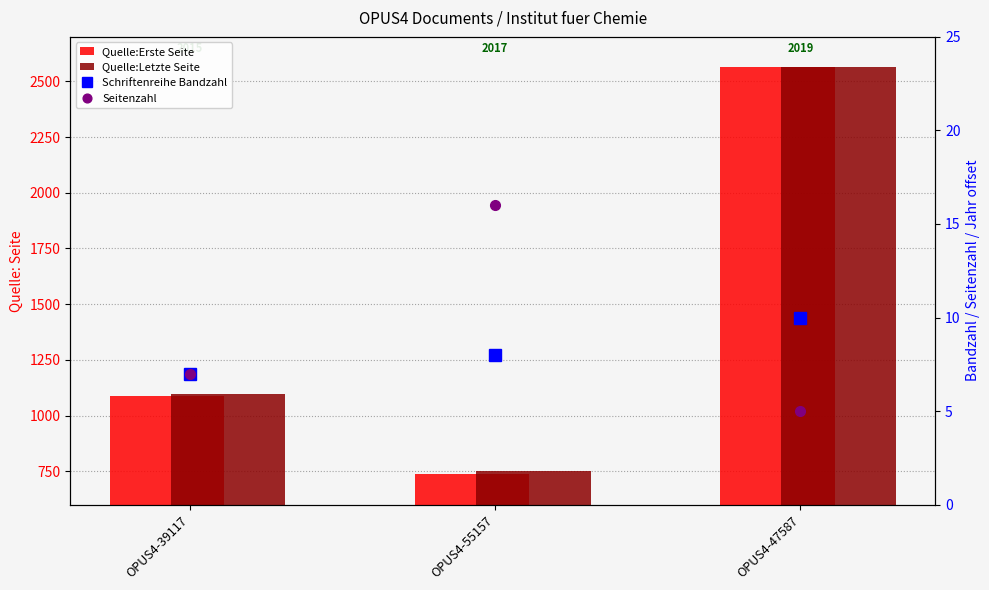

What is the sum of the Quelle:Letzte Seite values at OPUS4-39117 and OPUS4-47587?

3662